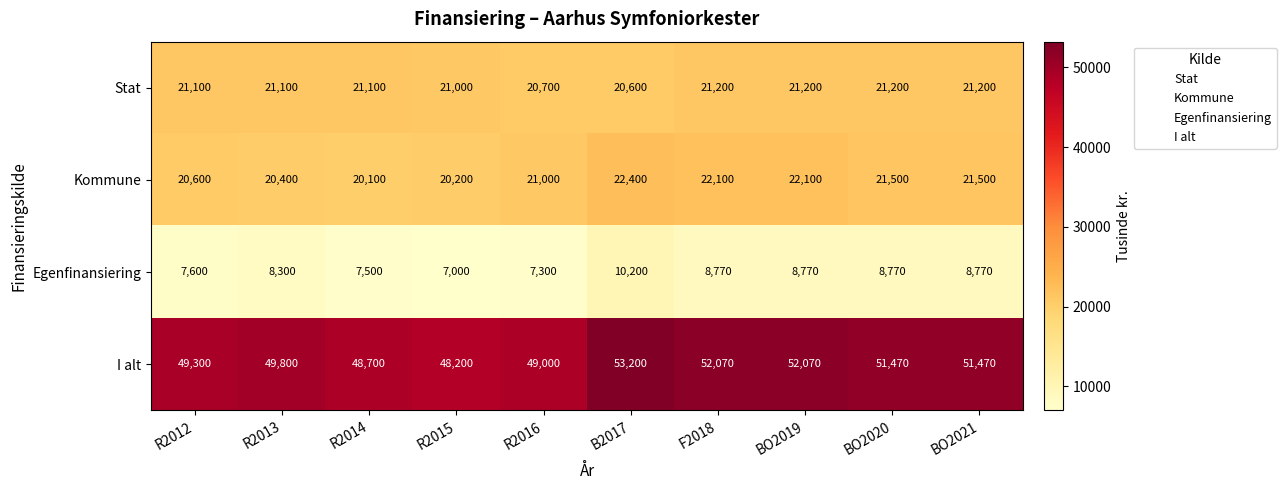

At how many categories does at least one series exceed 16100?

10